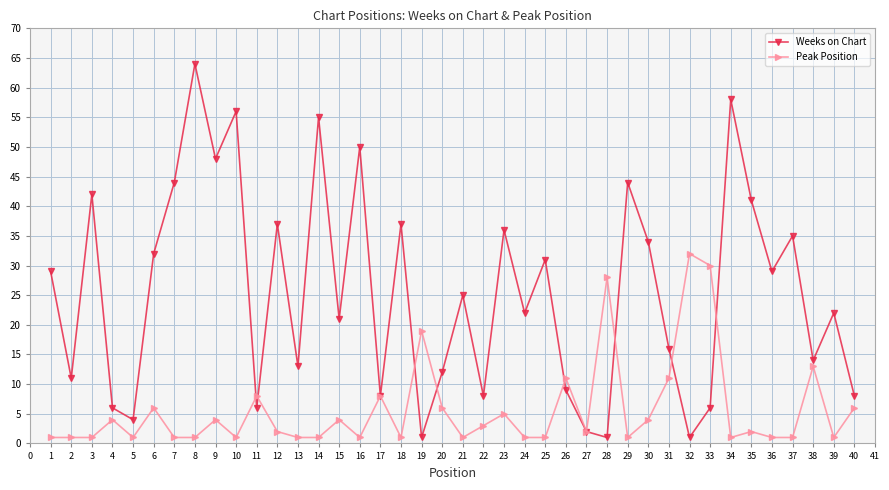

The Peak Position series shows 3 at 22. True or false?

True